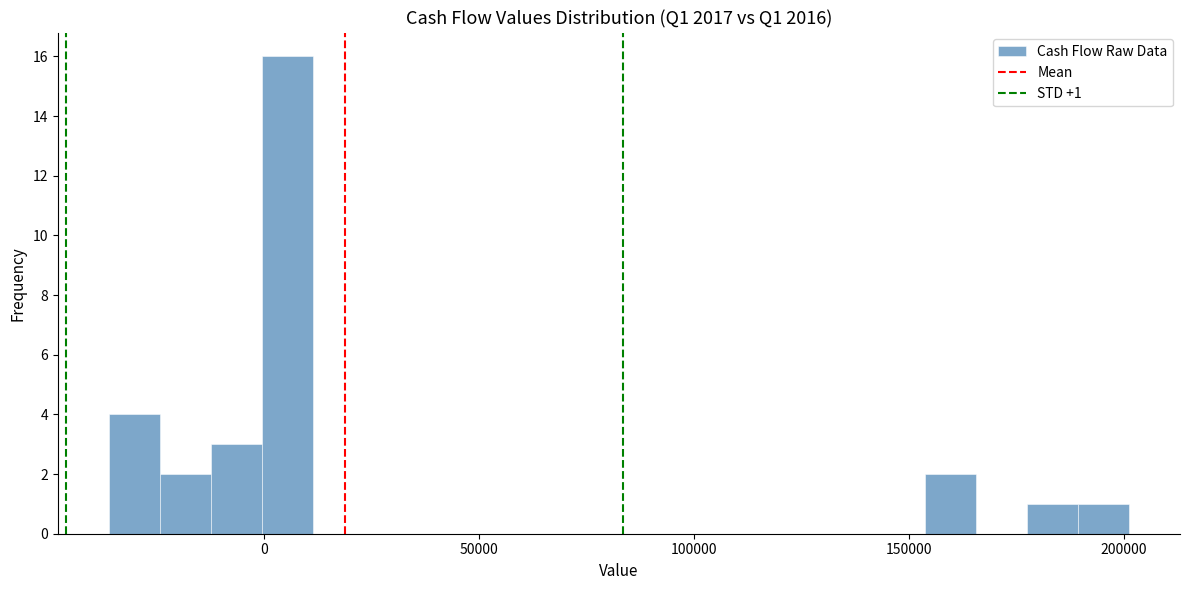

Around what value on the x-axis is the tallest bar? Give the approximate position of its centre, as read against the axis.

5000